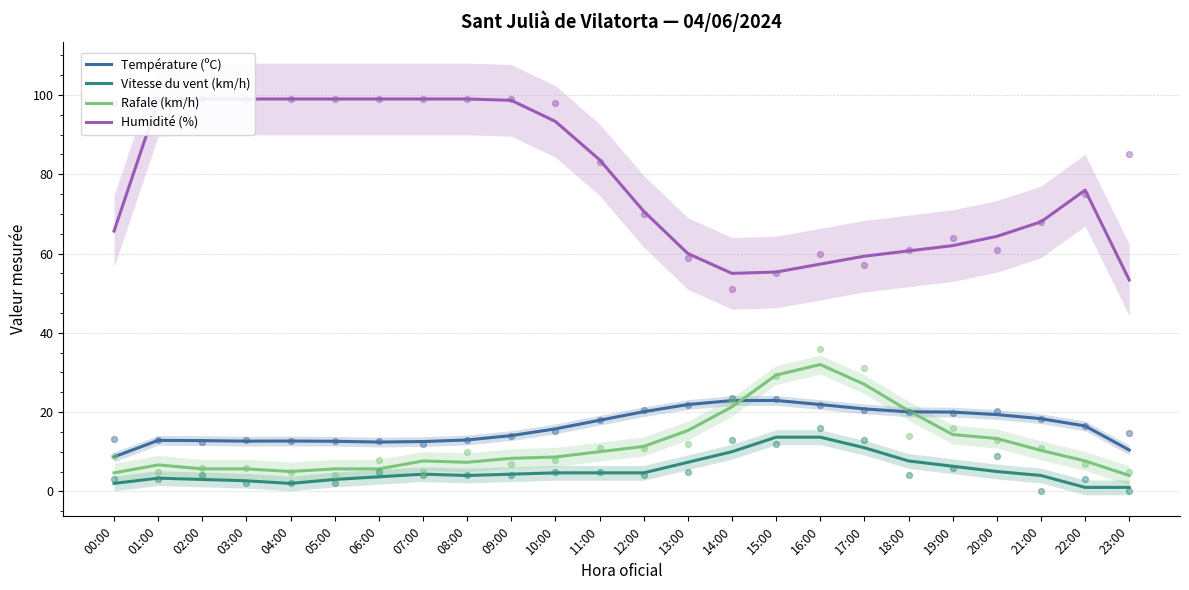

Which series has the largest total across all categories?

Humidité (%)